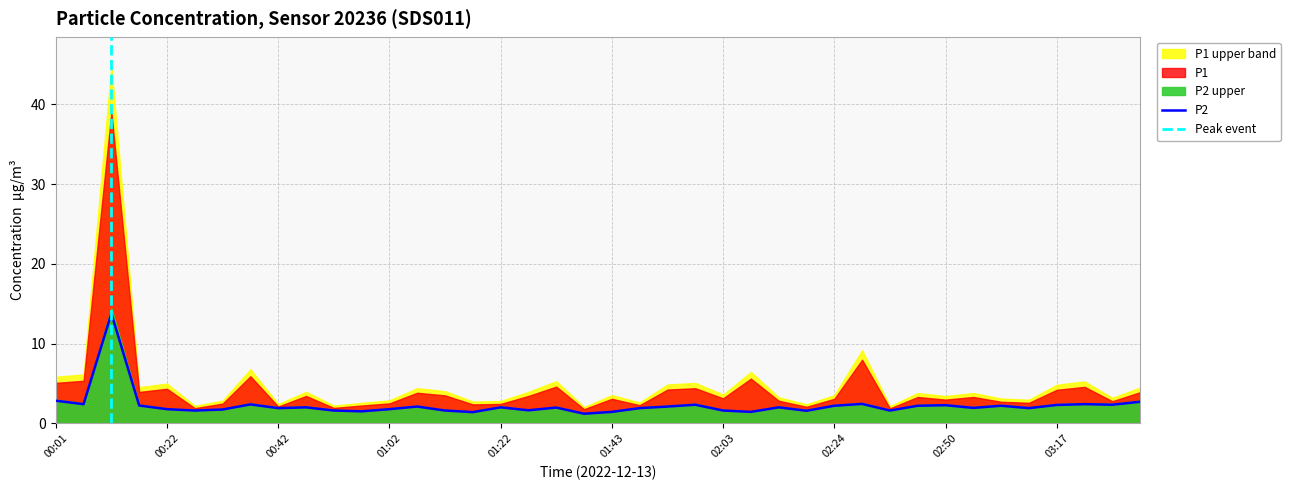

The value at 03:17 is 2.3. True or false?

True